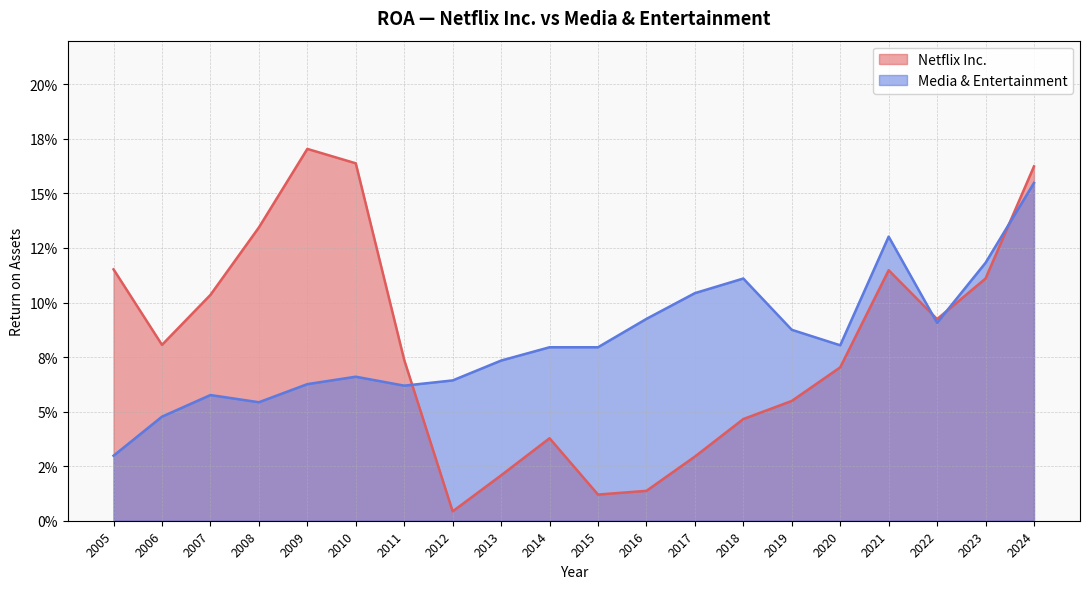

What is the sum of the Media & Entertainment values at 2011 and 2022?

0.2